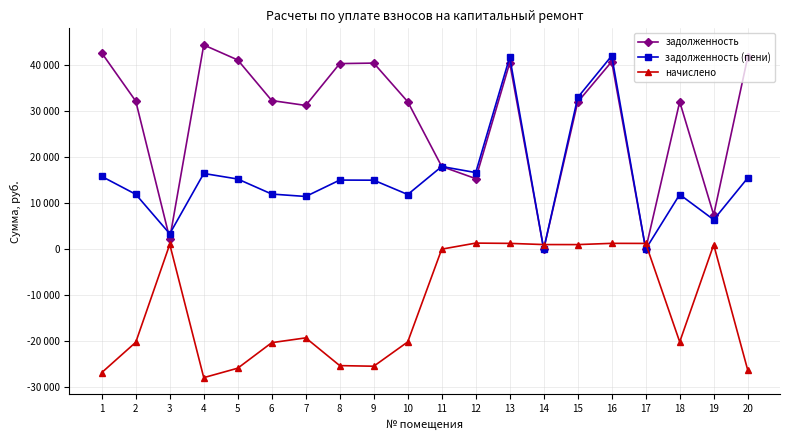

How many values in the задолженность (пени) series are below 14983?

10